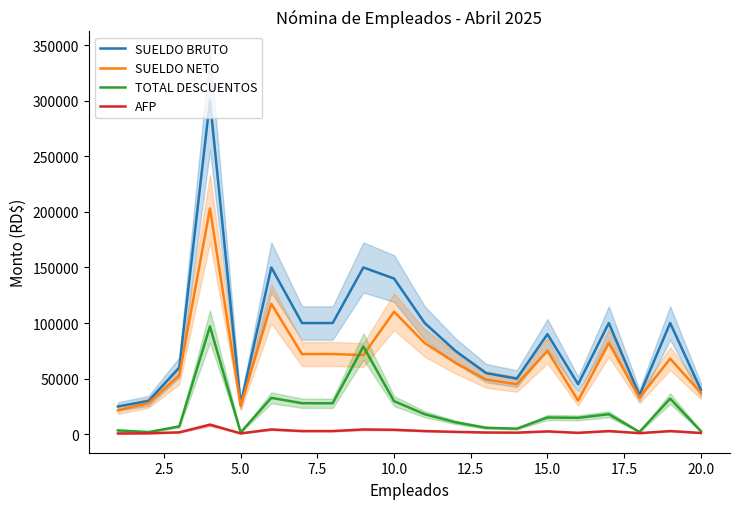

True or false: AFP and SUELDO NETO cross at least once.

False